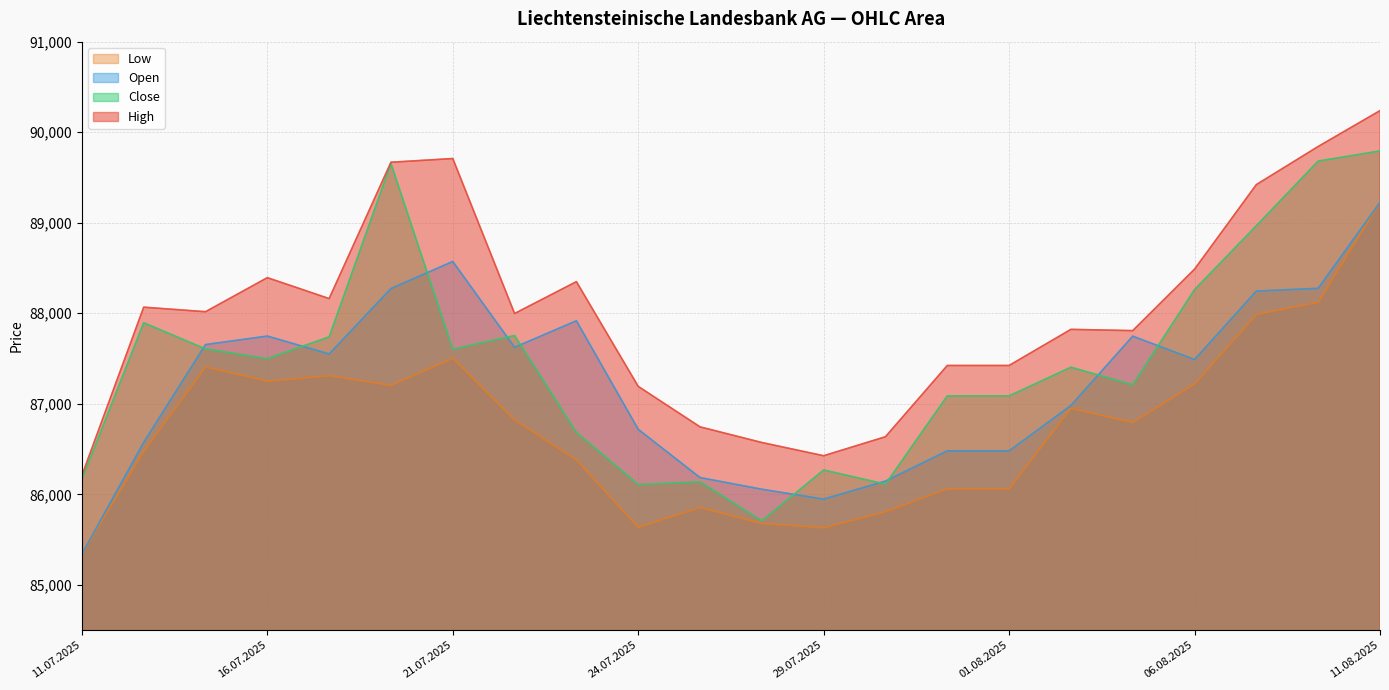

True or false: High and Open cross at least once.

False